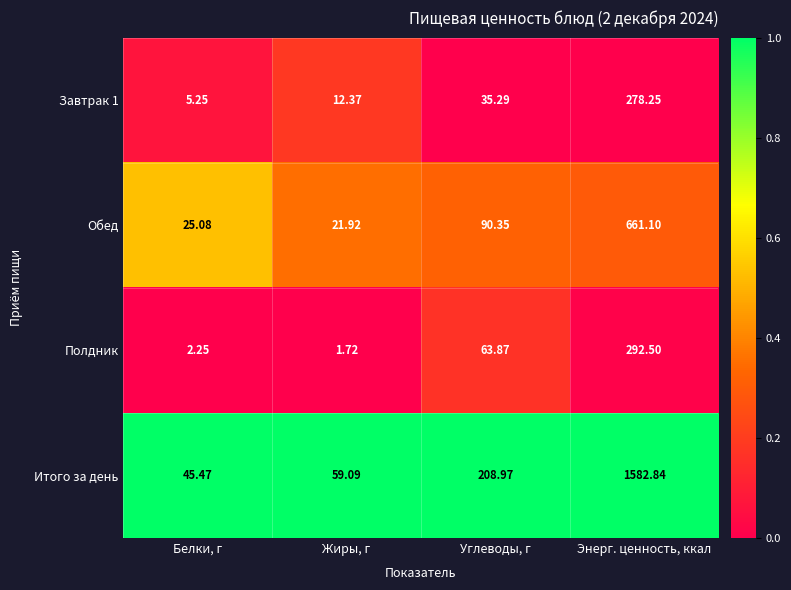

How many distinct data groups are displayed?

4